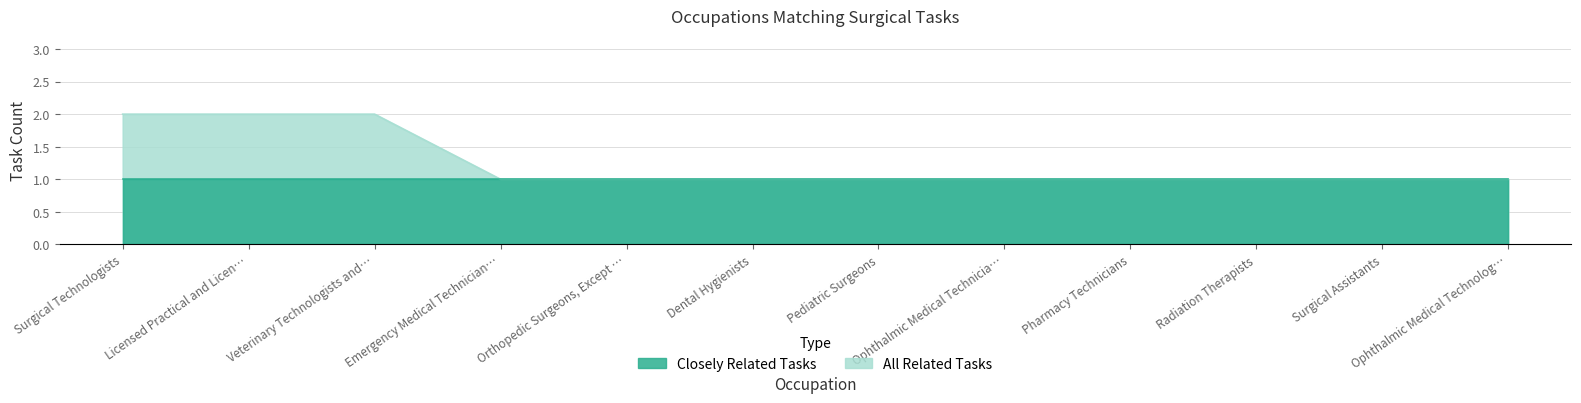

Rank the categories by value from highest to lowest.

Surgical Technologists, Licensed Practical and Licen…, Veterinary Technologists and…, Emergency Medical Technician…, Orthopedic Surgeons, Except …, Dental Hygienists, Pediatric Surgeons, Ophthalmic Medical Technicia…, Pharmacy Technicians, Radiation Therapists, Surgical Assistants, Ophthalmic Medical Technolog…